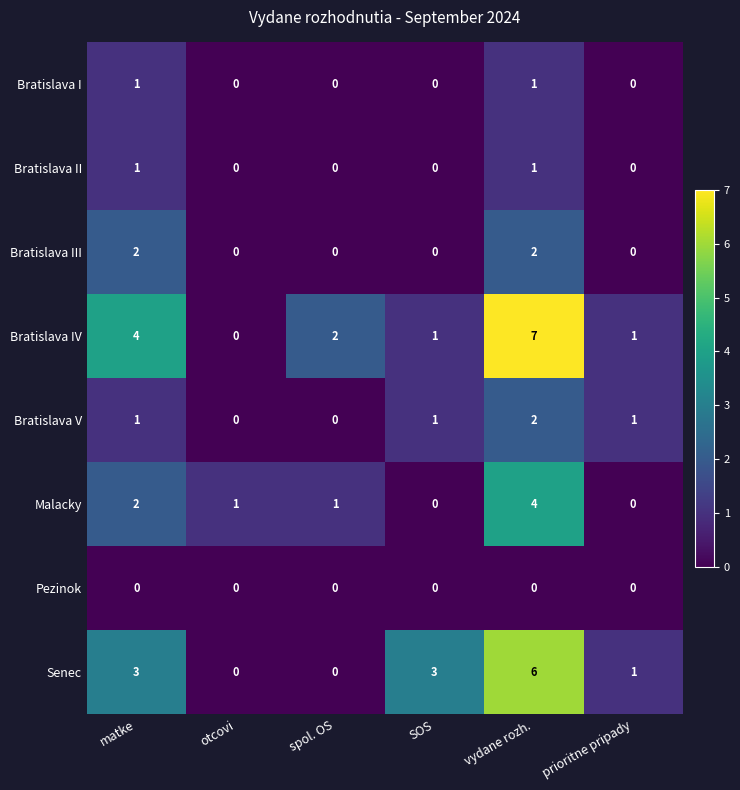

What is the difference between the Senec values at vydane rozh. and otcovi?

6